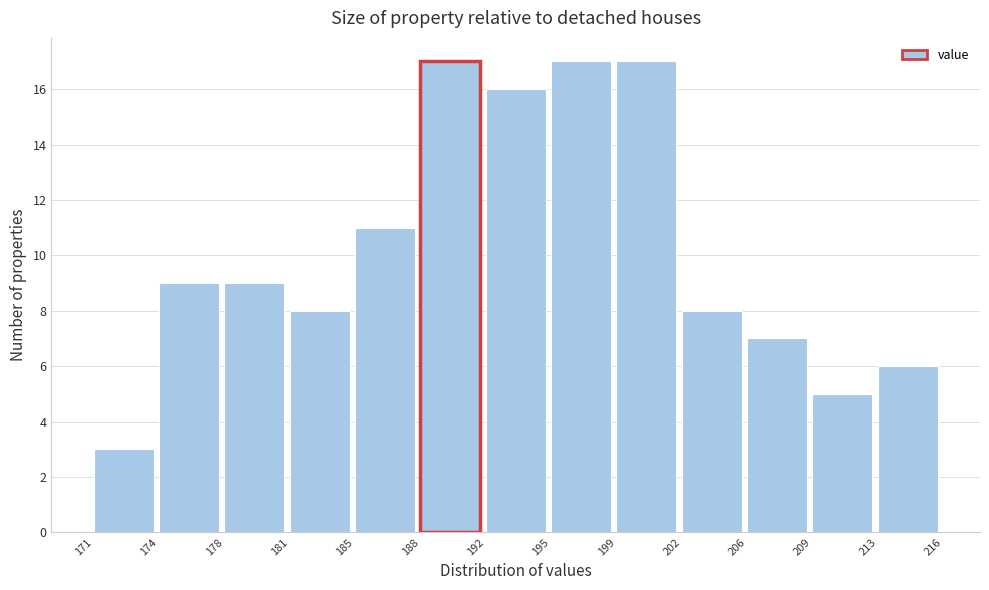

What is the height of the bar covering 195 to 199 on the x-axis? The values are not printed on the chart, so give them approximately, as read against the axis.

17